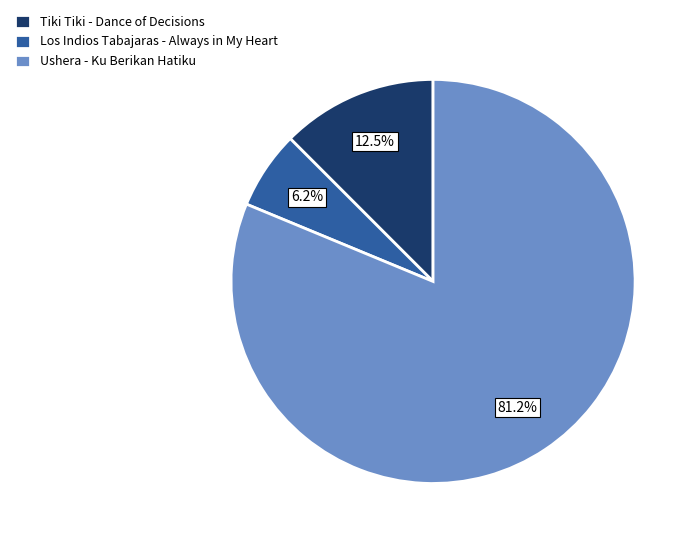

To the nearest percent, what is the difference between the Los Indios Tabajaras - Always in My Heart and Tiki Tiki - Dance of Decisions slice percentages?

6%